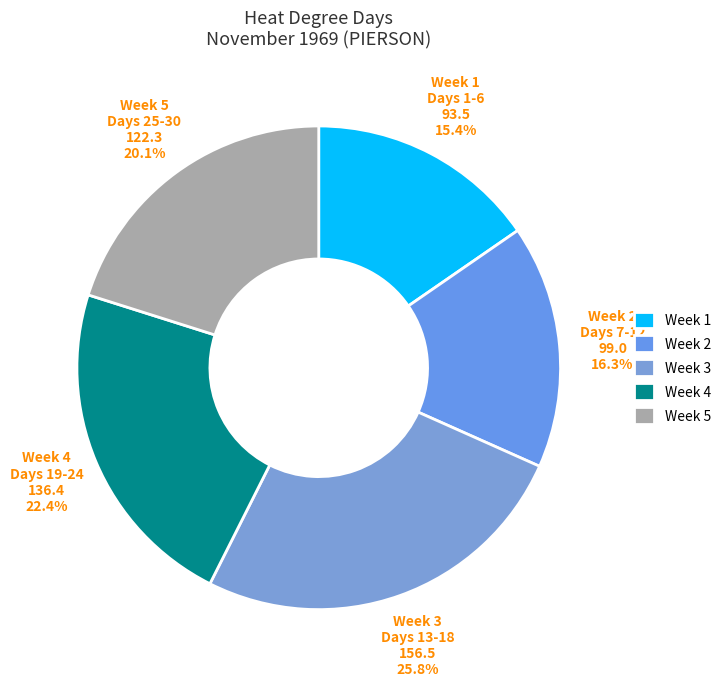

Which category has the biggest portion of the pie?

Week 3